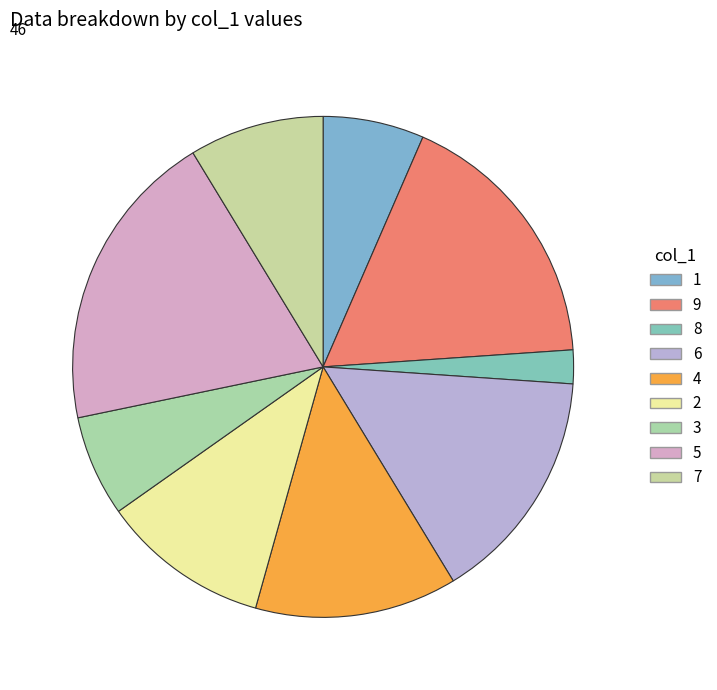

To the nearest percent, what is the difference between the 4 and 8 slice percentages?

11%